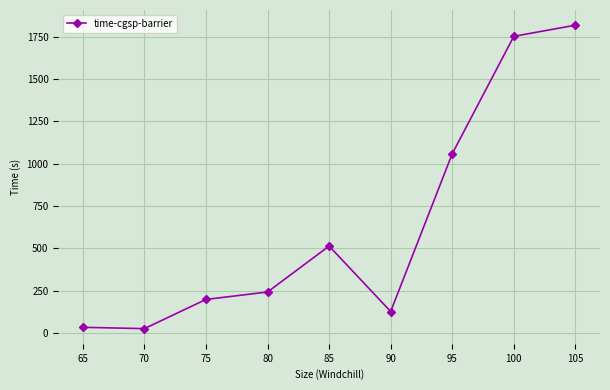

At which category does the data reach its first local peak?

85